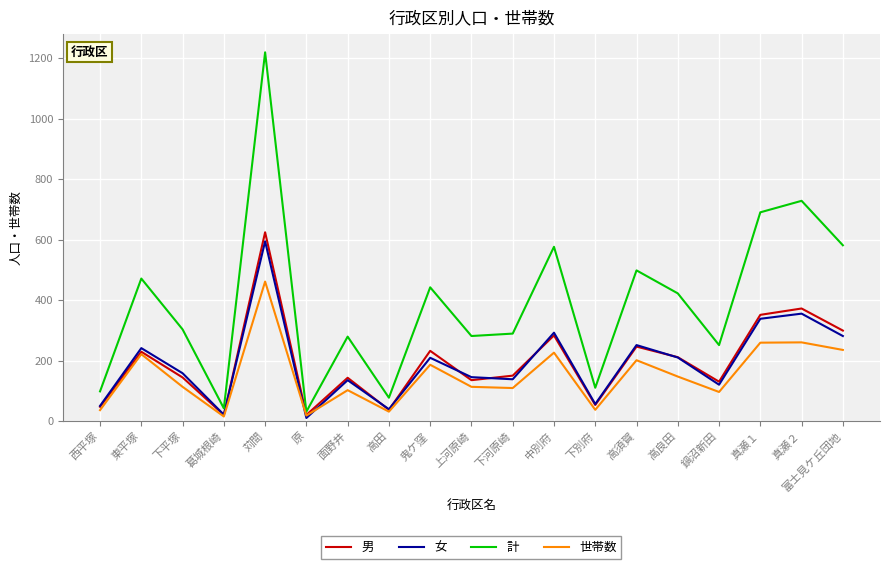

Is the value of 計 at 中別府 greater than the value of 男 at 上河原崎?

Yes